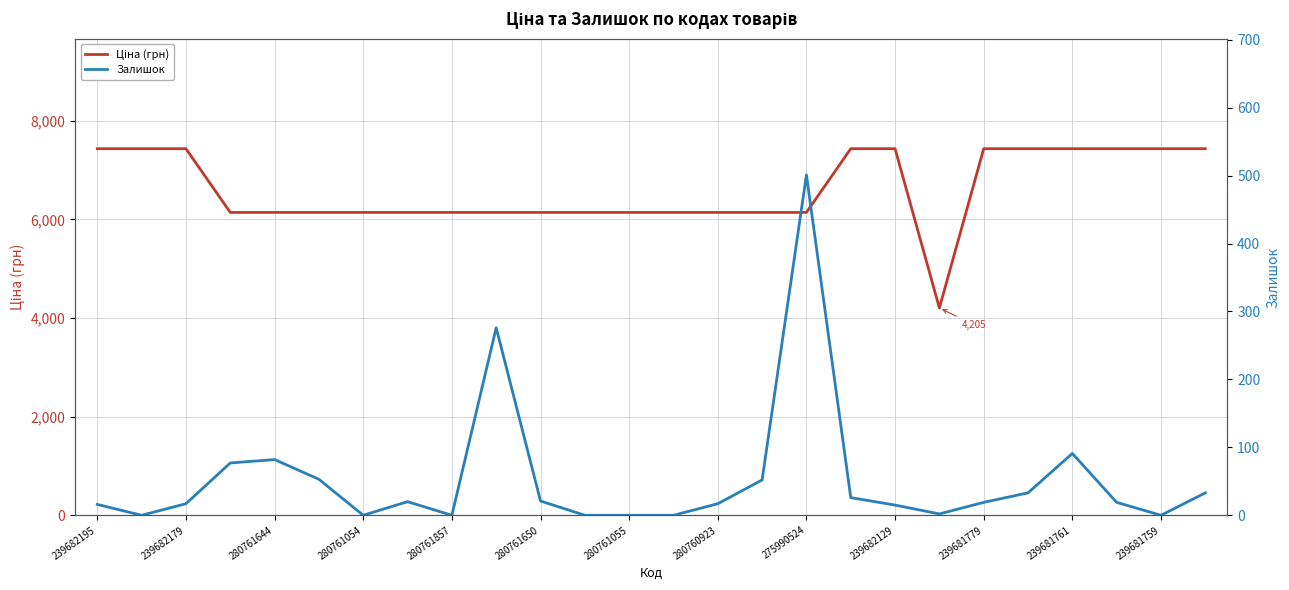

True or false: Ціна (грн) has a value of 10135.4 at 280761857.

False